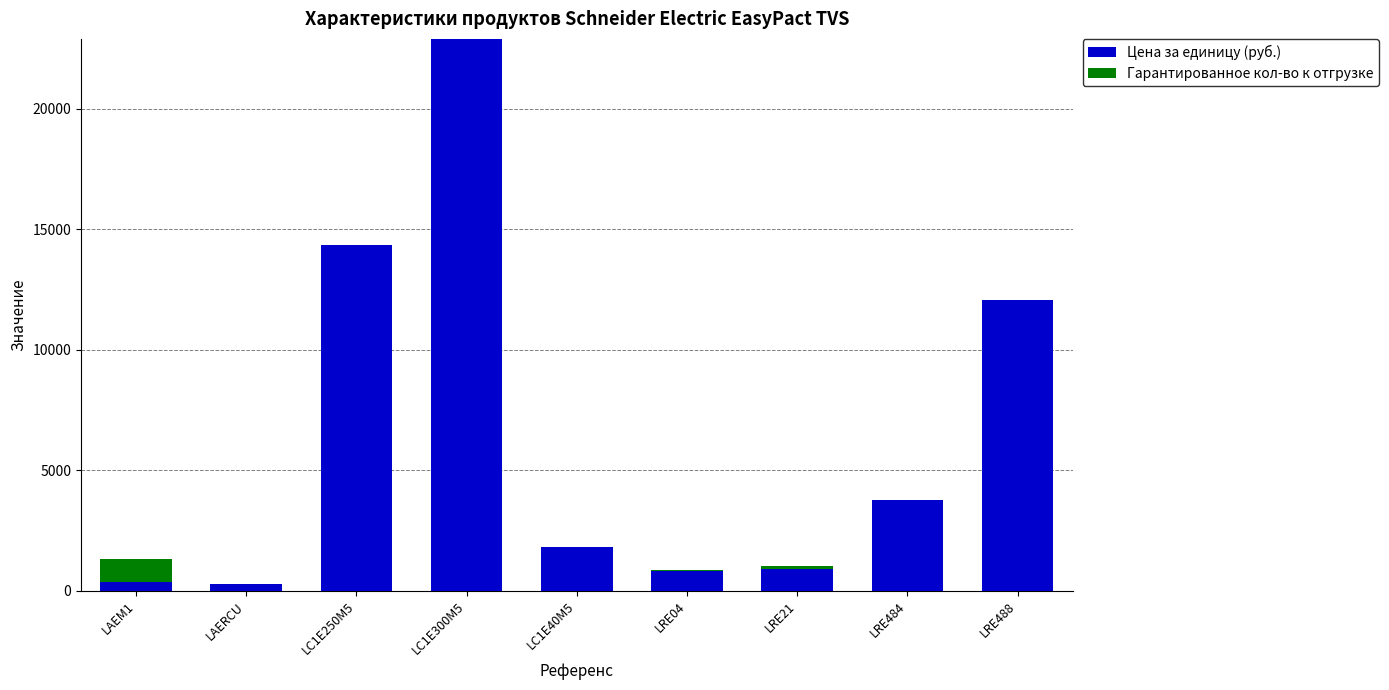

What are all the series names shown in the legend?

Цена за единицу (руб.), Гарантированное кол-во к отгрузке